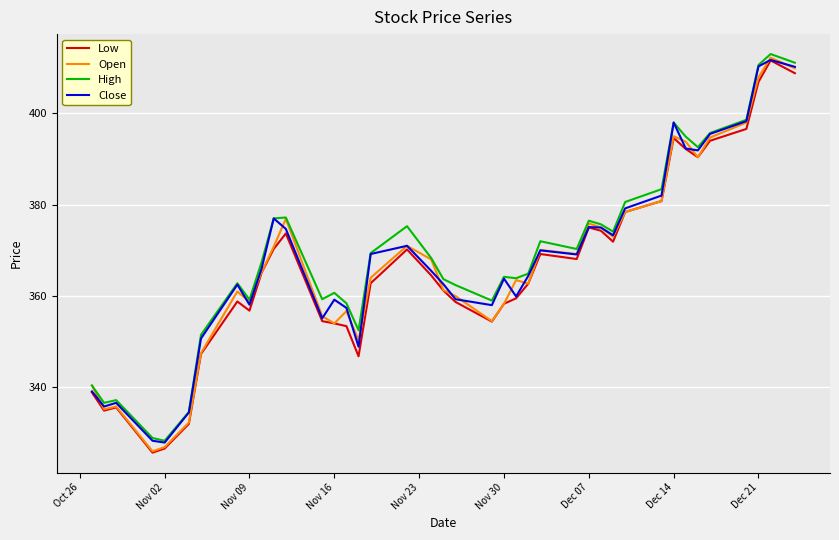

How many values in the Low series are below 364?

20